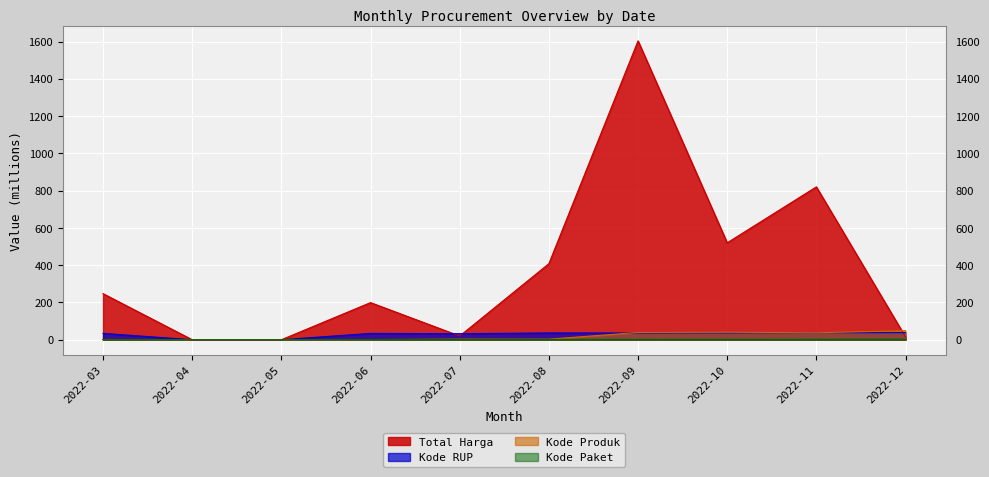

At how many categories does at least one series exceed 1375?

1